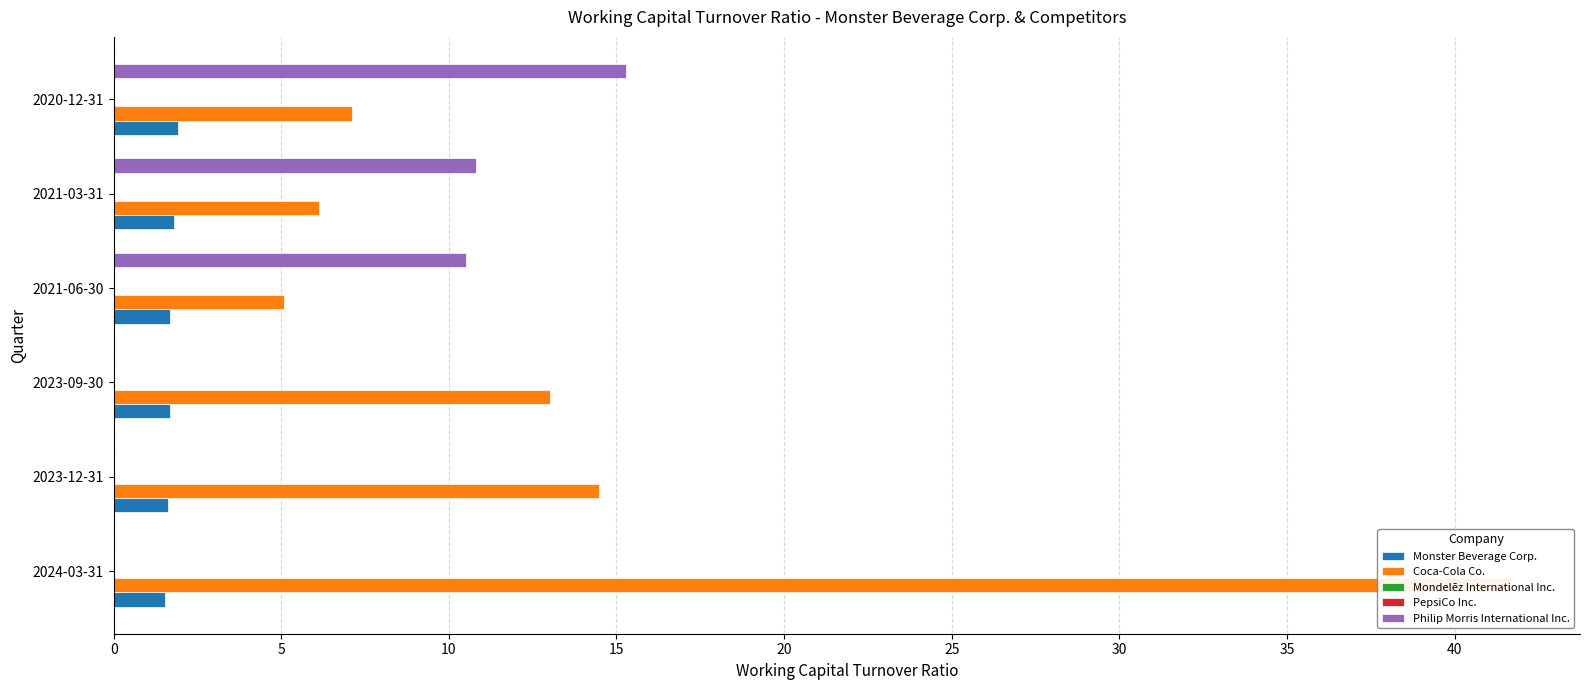

How many data points does each series have?

6